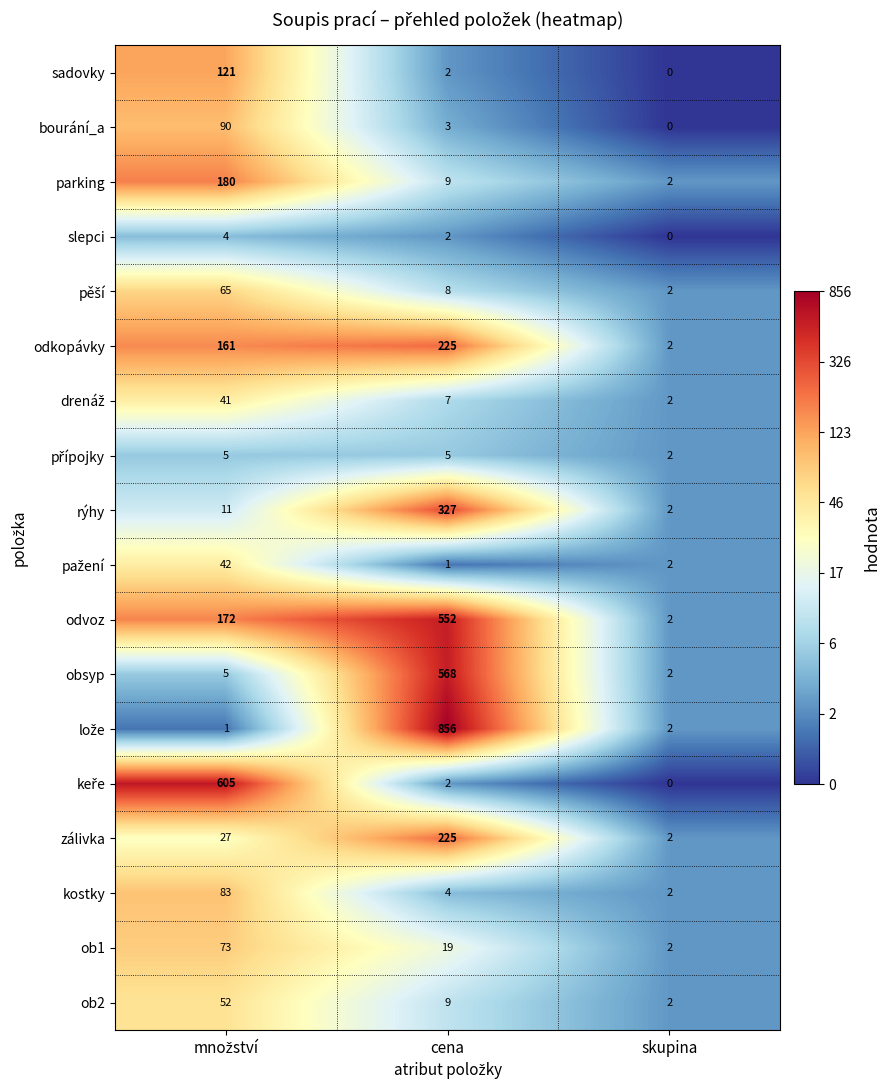

Which label corresponds to the largest value in the chart?

cena